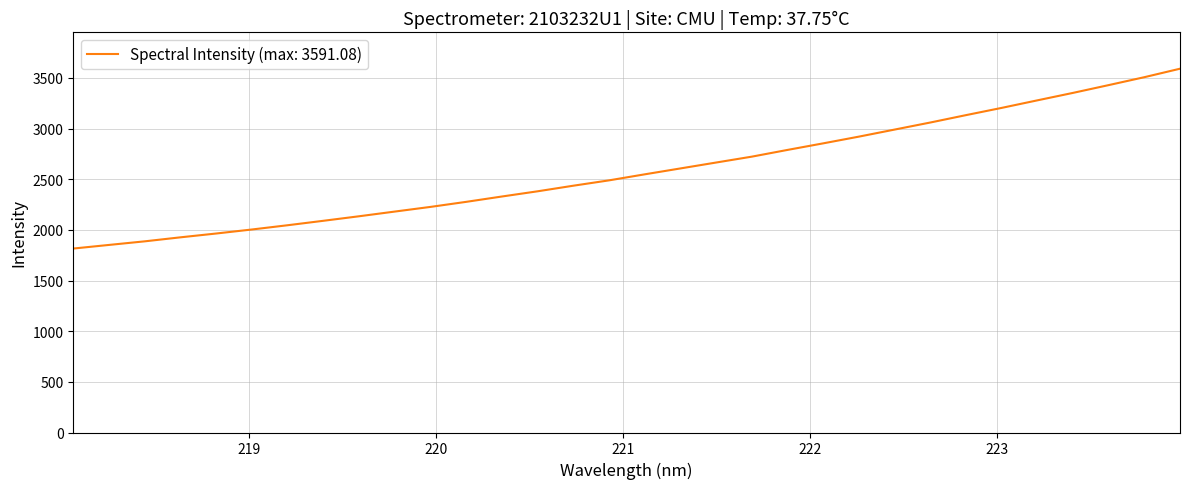

What is the minimum value shown in the chart?

1815.9